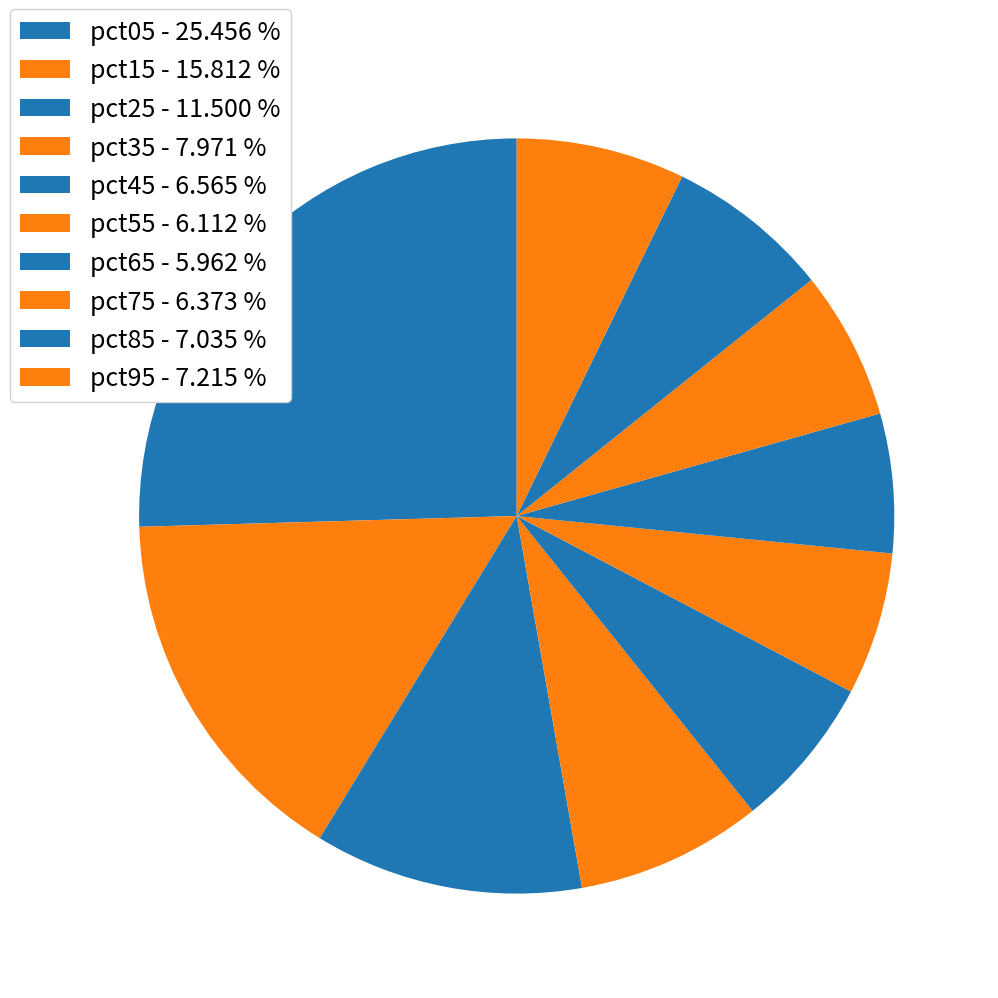

Combined, what portion of the pie is pct85 and pct65?

13.0%